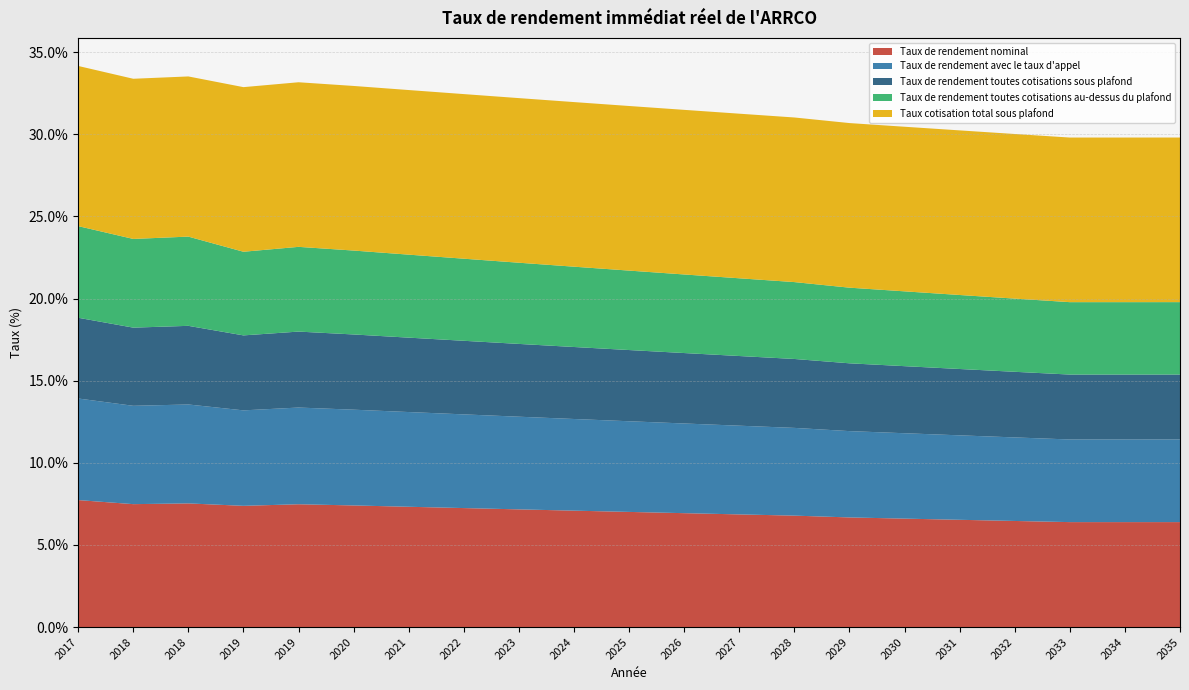

Does the chart have visible grid lines?

Yes